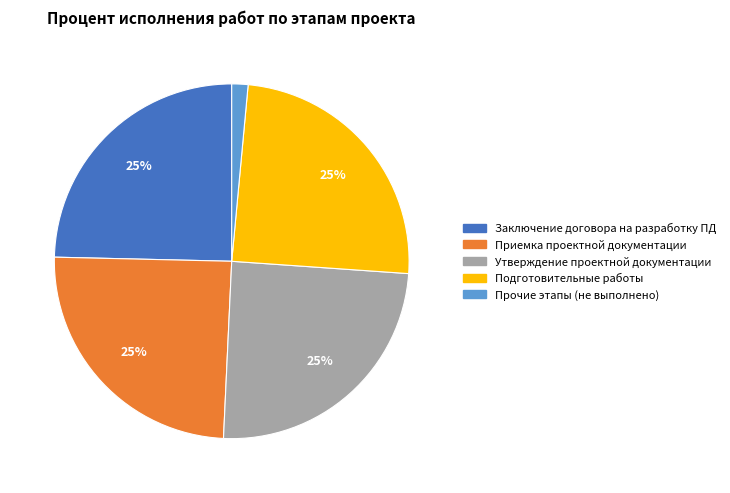

Does any single category account for the majority?

No